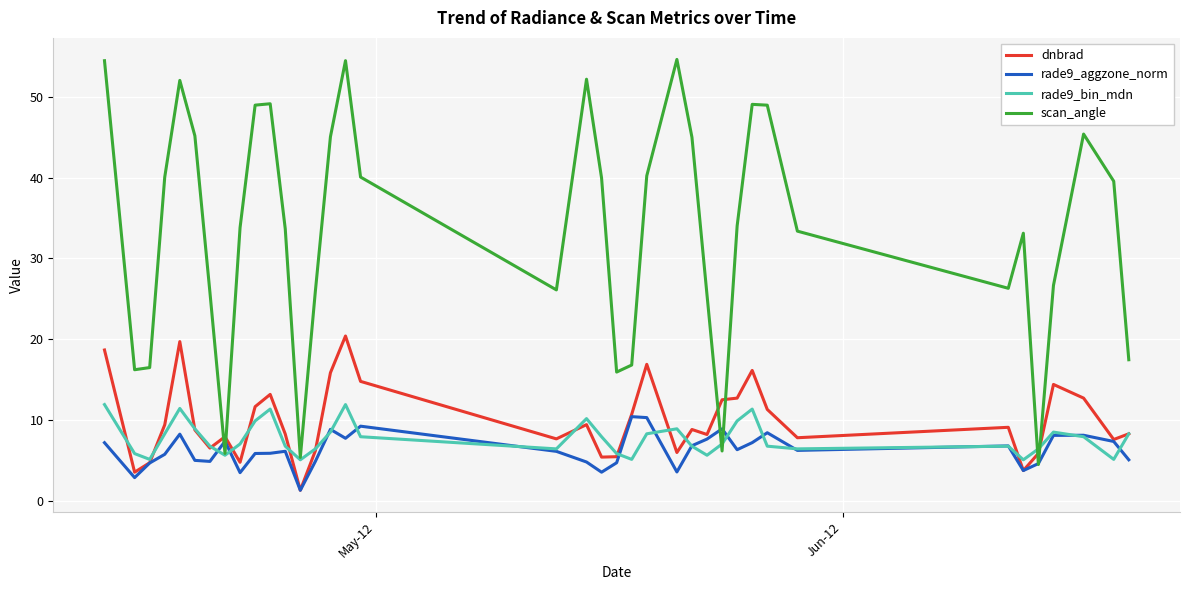

Which series has the widest spread of values?

scan_angle